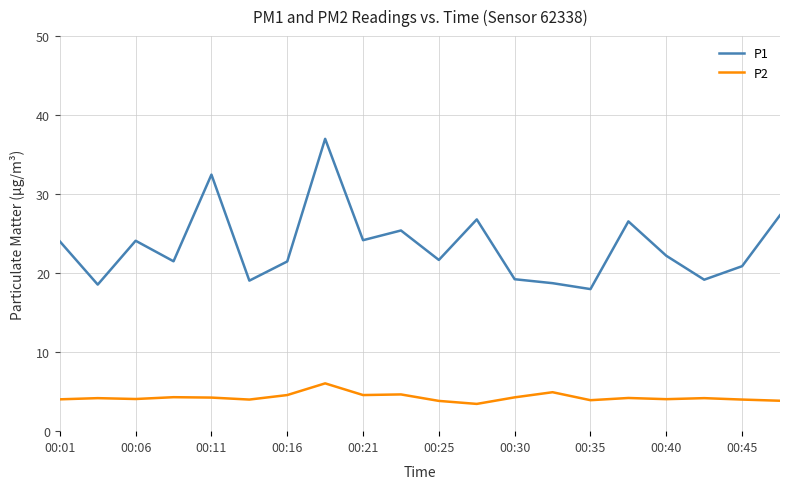

What is the smallest value displayed?

3.5